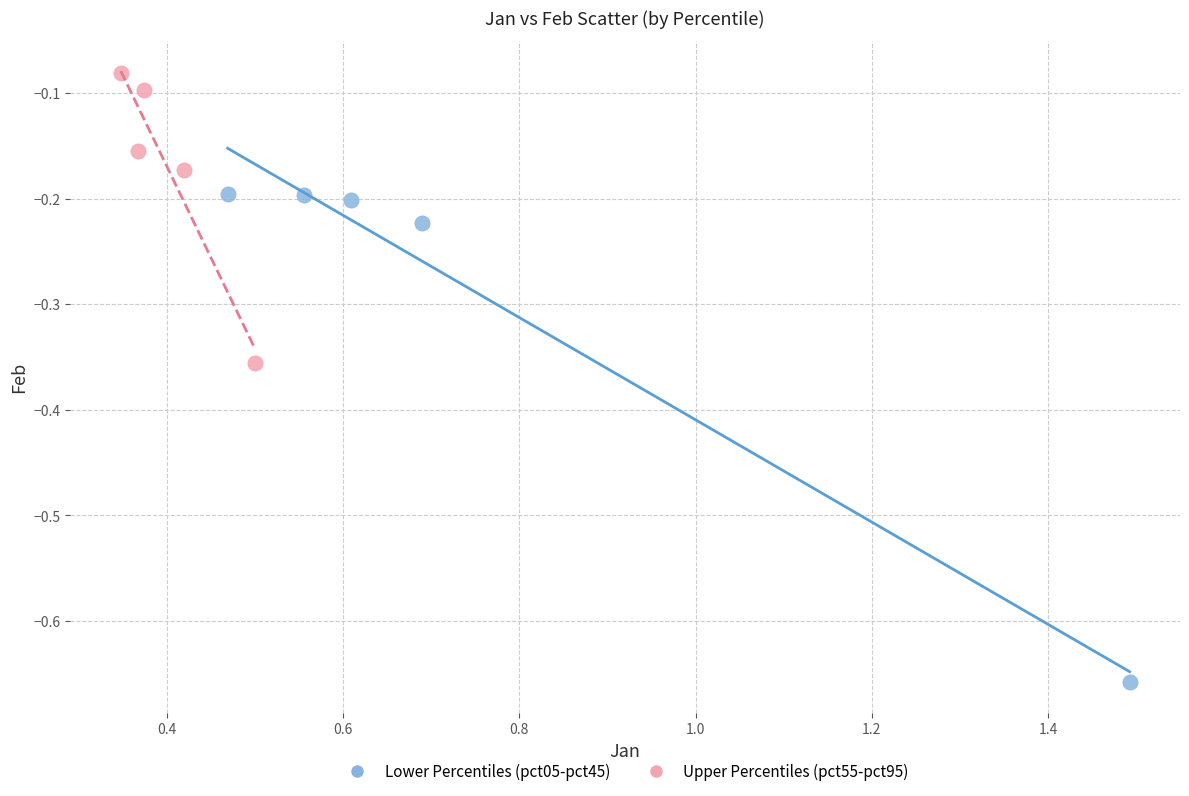

What are all the series names shown in the legend?

Lower Percentiles (pct05-pct45), Upper Percentiles (pct55-pct95)